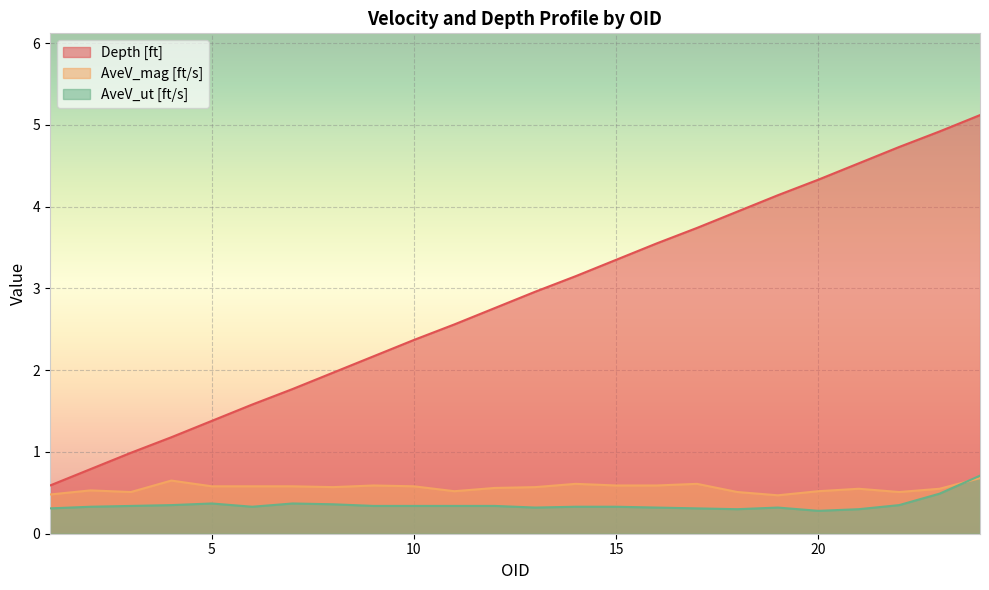

Reading left to right, list all the values displayed in this chart.

Depth [ft]: 1=0.6	2=0.8	3=1.0	4=1.2	5=1.4	6=1.6	7=1.8	8=2.0	9=2.2	10=2.4	11=2.6	12=2.8	13=3.0	14=3.1	15=3.4	16=3.5	17=3.7	18=3.9	19=4.1	20=4.3	21=4.5	22=4.7	23=4.9	24=5.1
AveV_mag [ft/s]: 1=0.5	2=0.5	3=0.5	4=0.7	5=0.6	6=0.6	7=0.6	8=0.6	9=0.6	10=0.6	11=0.5	12=0.6	13=0.6	14=0.6	15=0.6	16=0.6	17=0.6	18=0.5	19=0.5	20=0.5	21=0.6	22=0.5	23=0.6	24=0.7
AveV_ut [ft/s]: 1=0.3	2=0.3	3=0.3	4=0.3	5=0.4	6=0.3	7=0.4	8=0.4	9=0.3	10=0.3	11=0.3	12=0.3	13=0.3	14=0.3	15=0.3	16=0.3	17=0.3	18=0.3	19=0.3	20=0.3	21=0.3	22=0.3	23=0.5	24=0.7